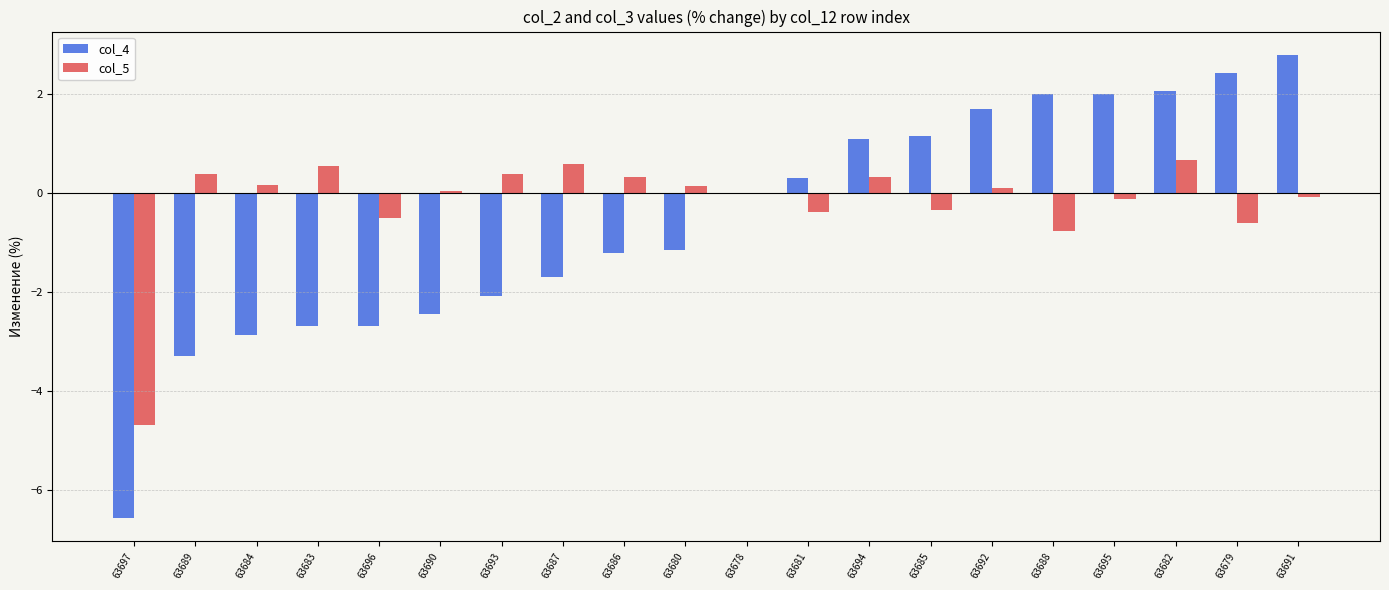

The value of col_5 at 63696 is -0.5. True or false?

True